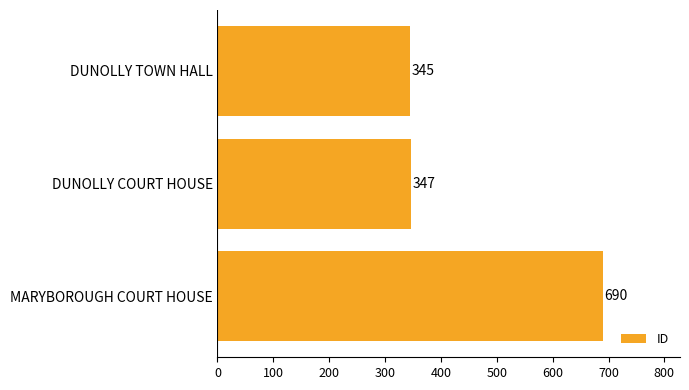

Between MARYBOROUGH COURT HOUSE and DUNOLLY TOWN HALL, which is larger?

MARYBOROUGH COURT HOUSE